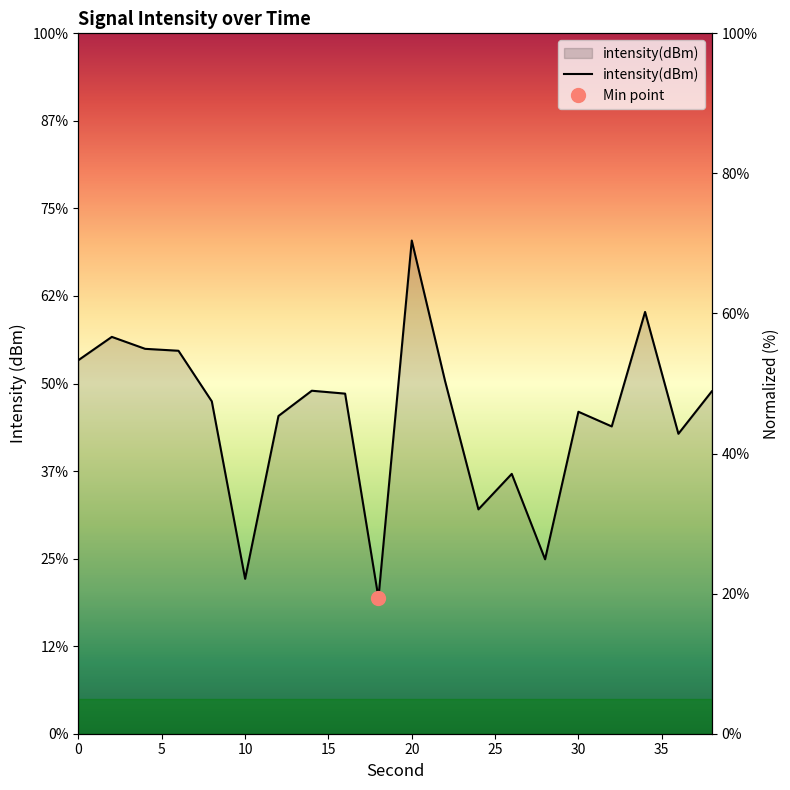

Which category has the highest value across all series?

20